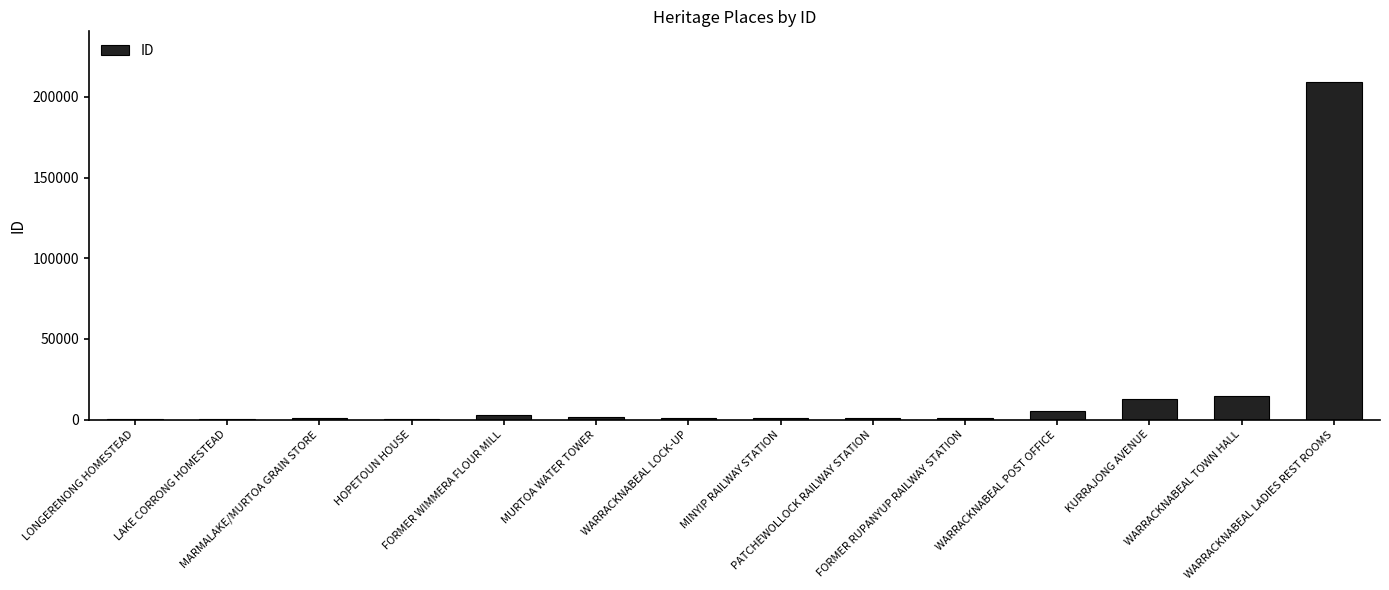

How many distinct data groups are displayed?

1